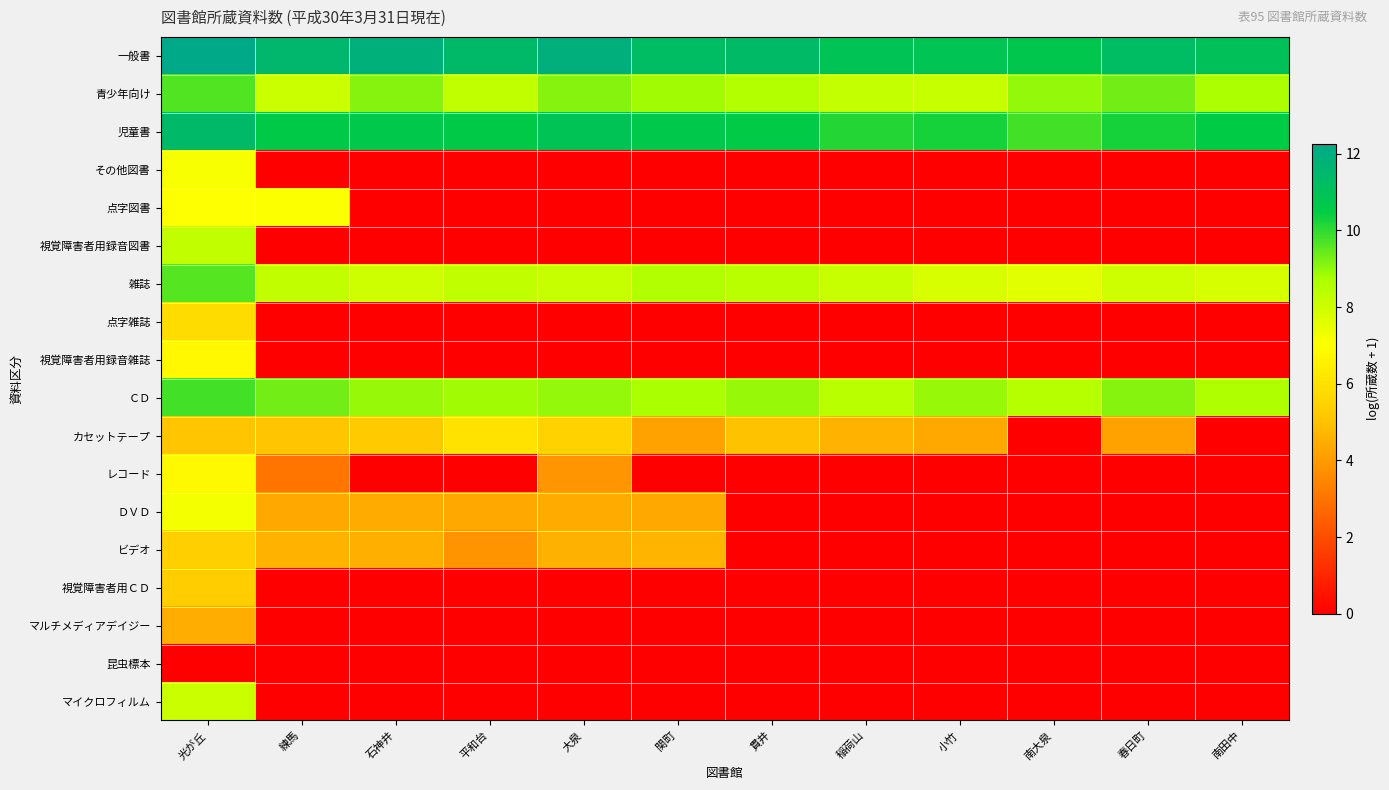

List the series in order of their peak value, highest first.

一般書, 児童書, ＣＤ, 青少年向け, 雑誌, 視覚障害者用録音図書, マイクロフィルム, ＤＶＤ, その他図書, 点字図書, レコード, 視覚障害者用録音雑誌, カセットテープ, 点字雑誌, ビデオ, 視覚障害者用ＣＤ, マルチメディアデイジー, 昆虫標本